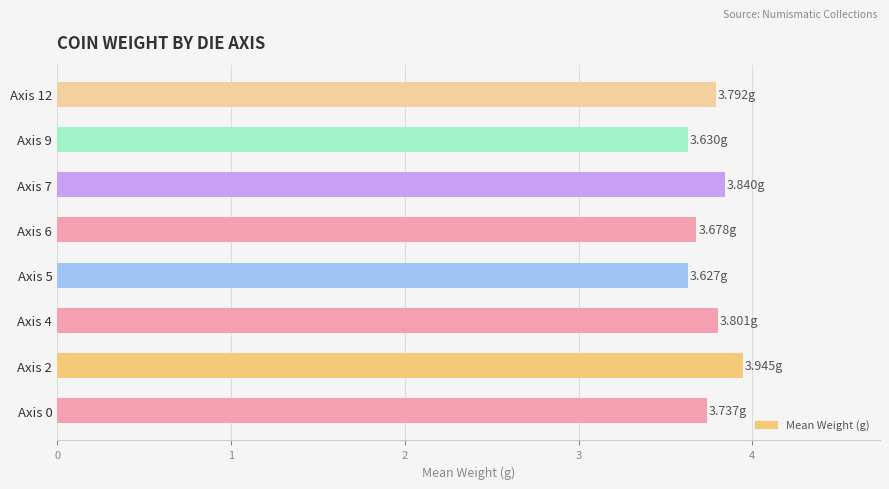

What is the difference between the maximum and minimum values?

0.3